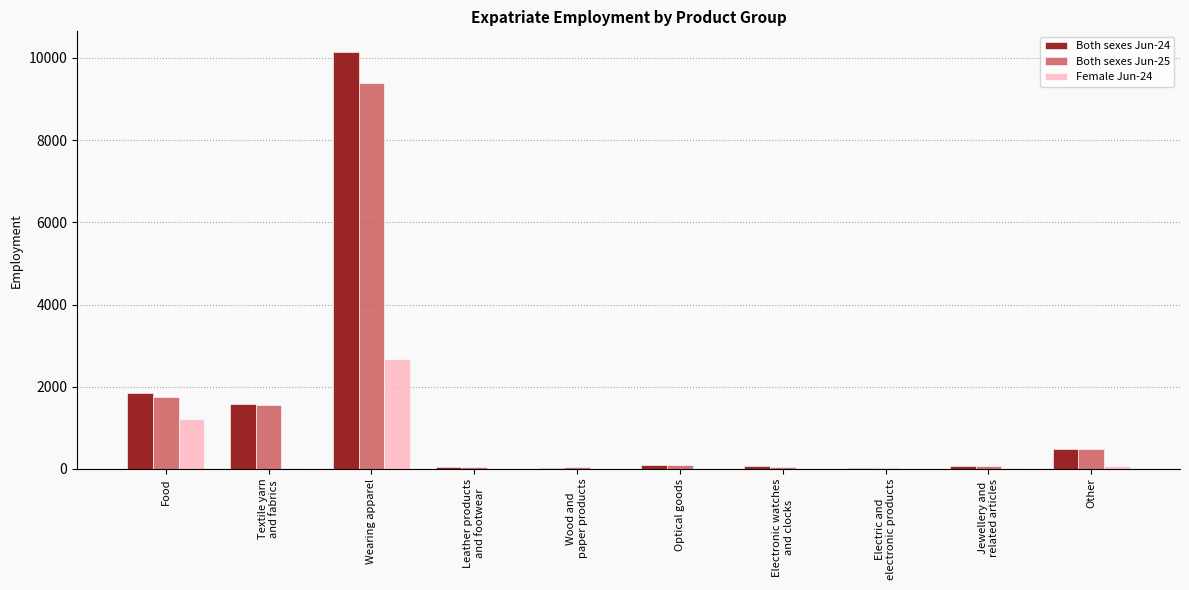

How many groups of bars are there?

10